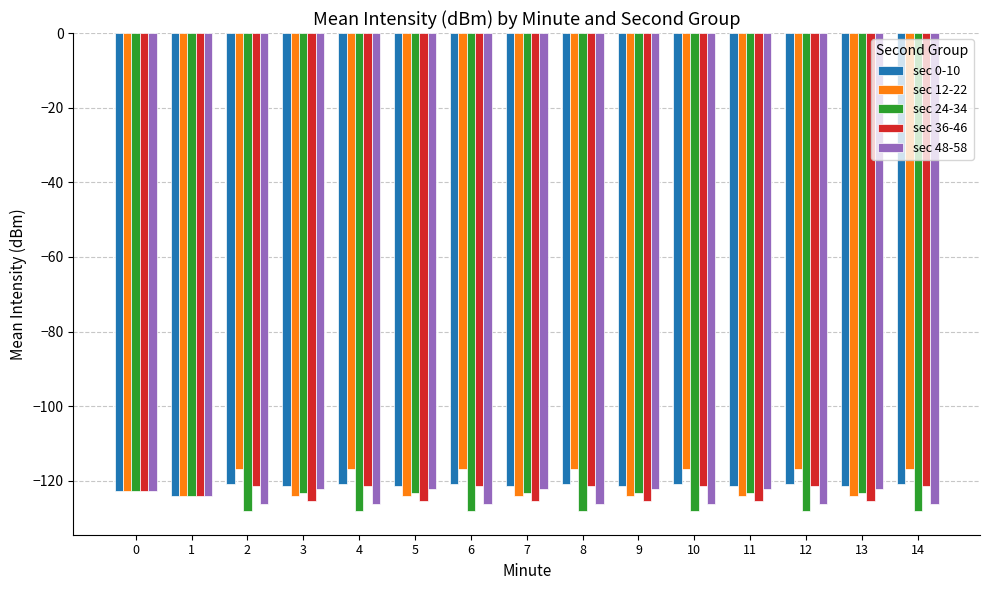

What is the difference between the sec 24-34 values at 14 and 1?

4.1